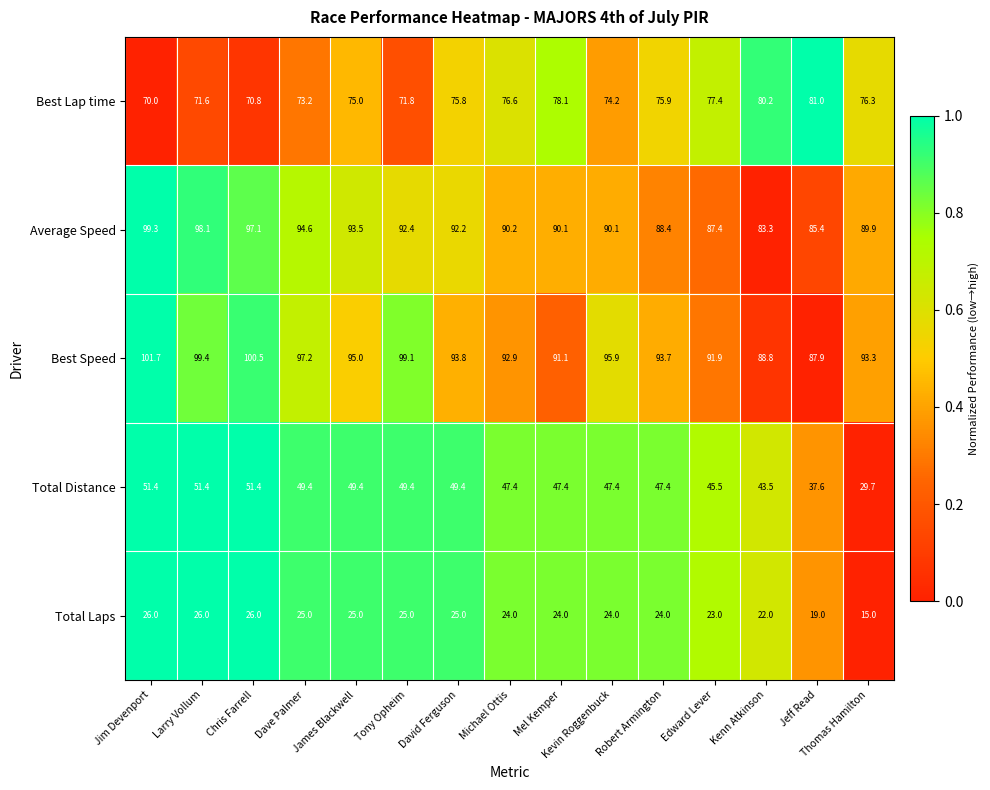

Which label corresponds to the largest value in the chart?

Jim Devenport